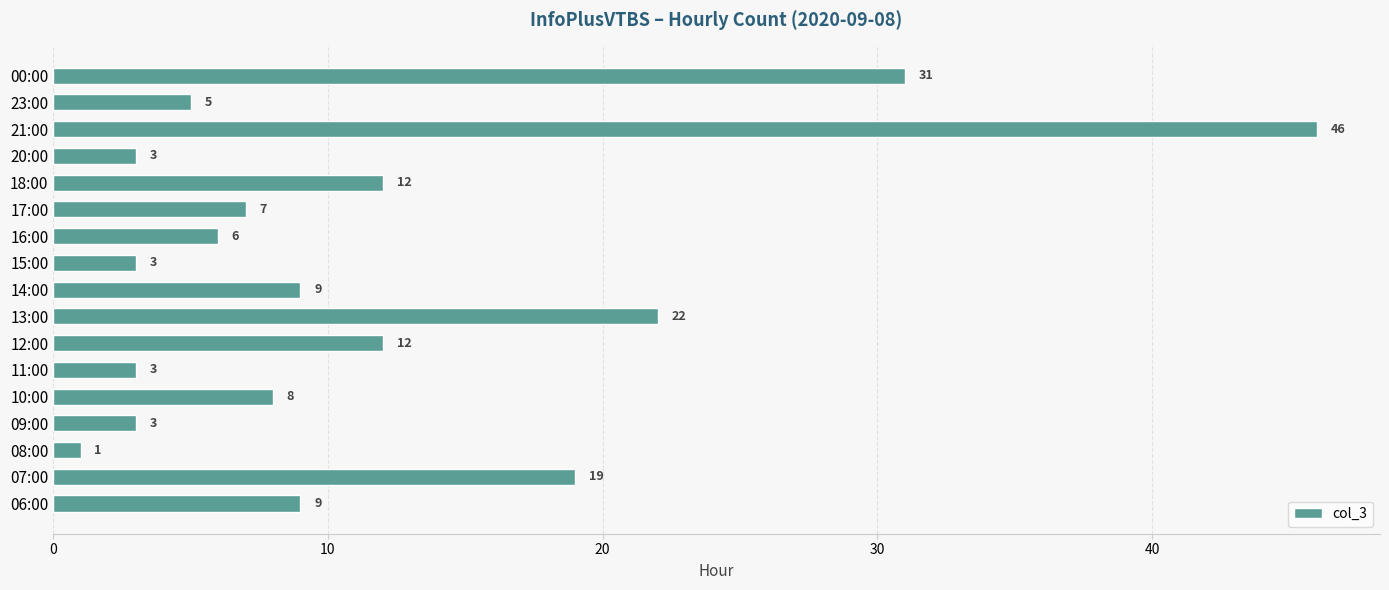

Reading top to bottom, list all the values displayed in this chart.

31	5	46	3	12	7	6	3	9	22	12	3	8	3	1	19	9